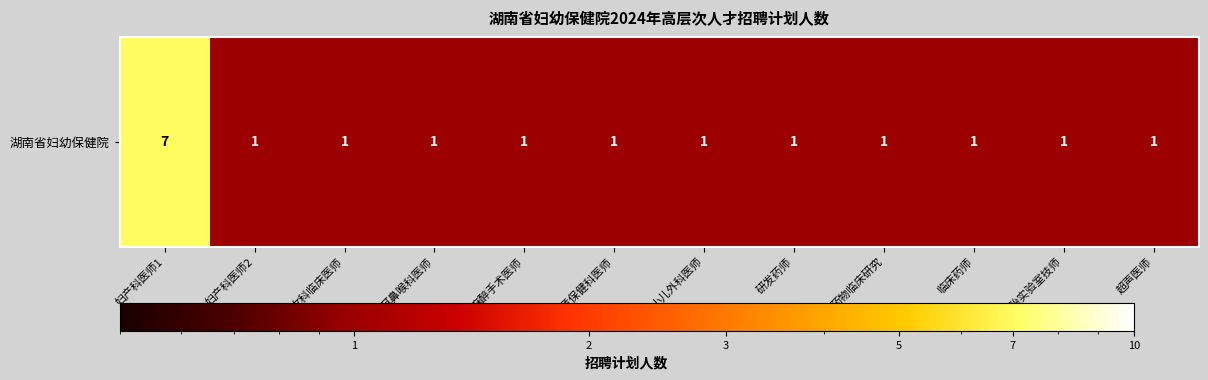

Is it true that the value at 超声医师 is 0?

False